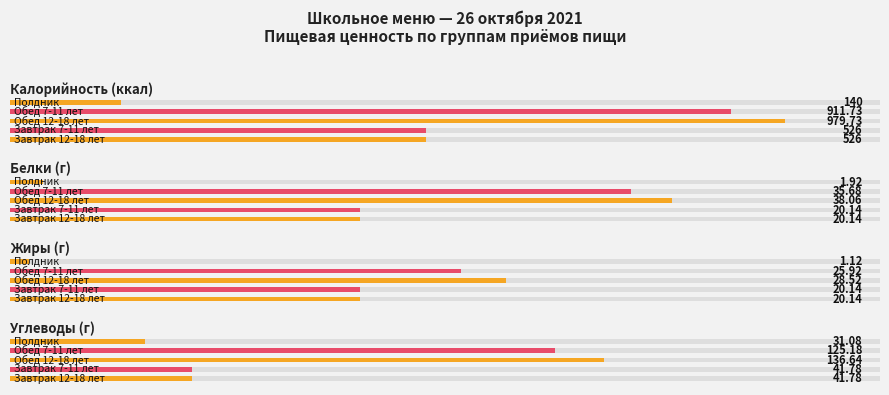

At how many categories does at least one series exceed 157?

4